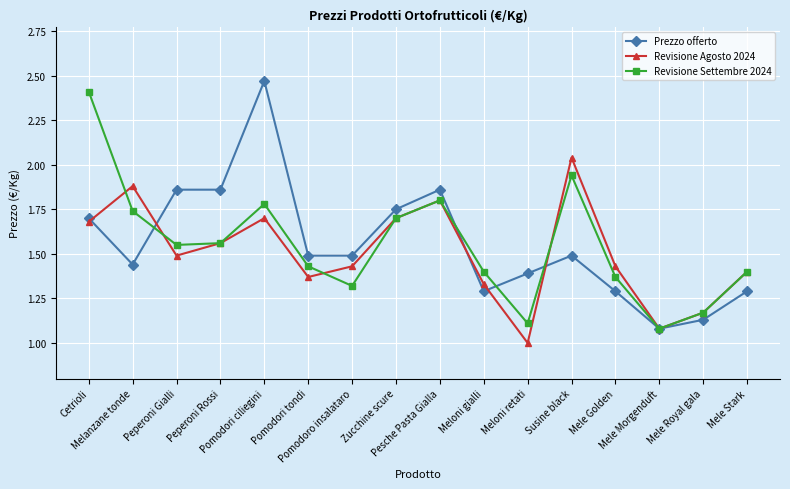

Which category has the highest value in the Revisione Agosto 2024 series?

Susine black